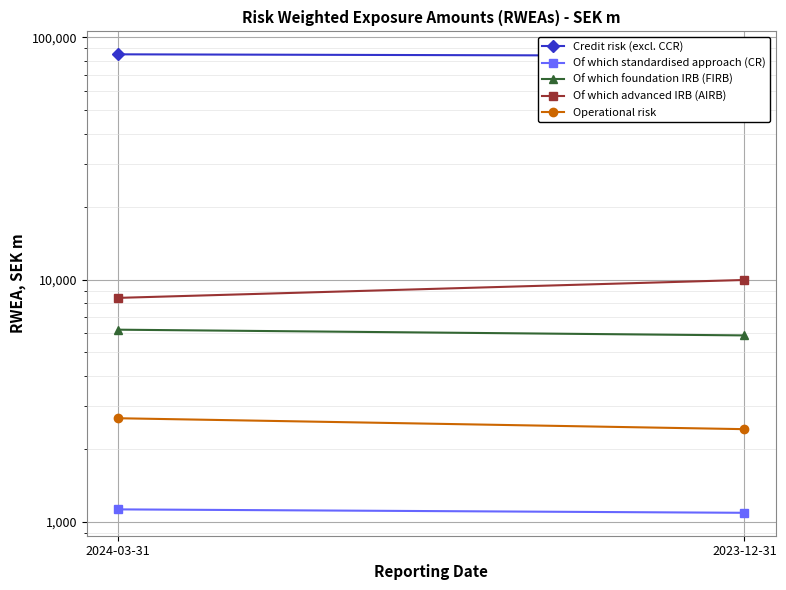

Which category has the lowest value across all series?

2023-12-31